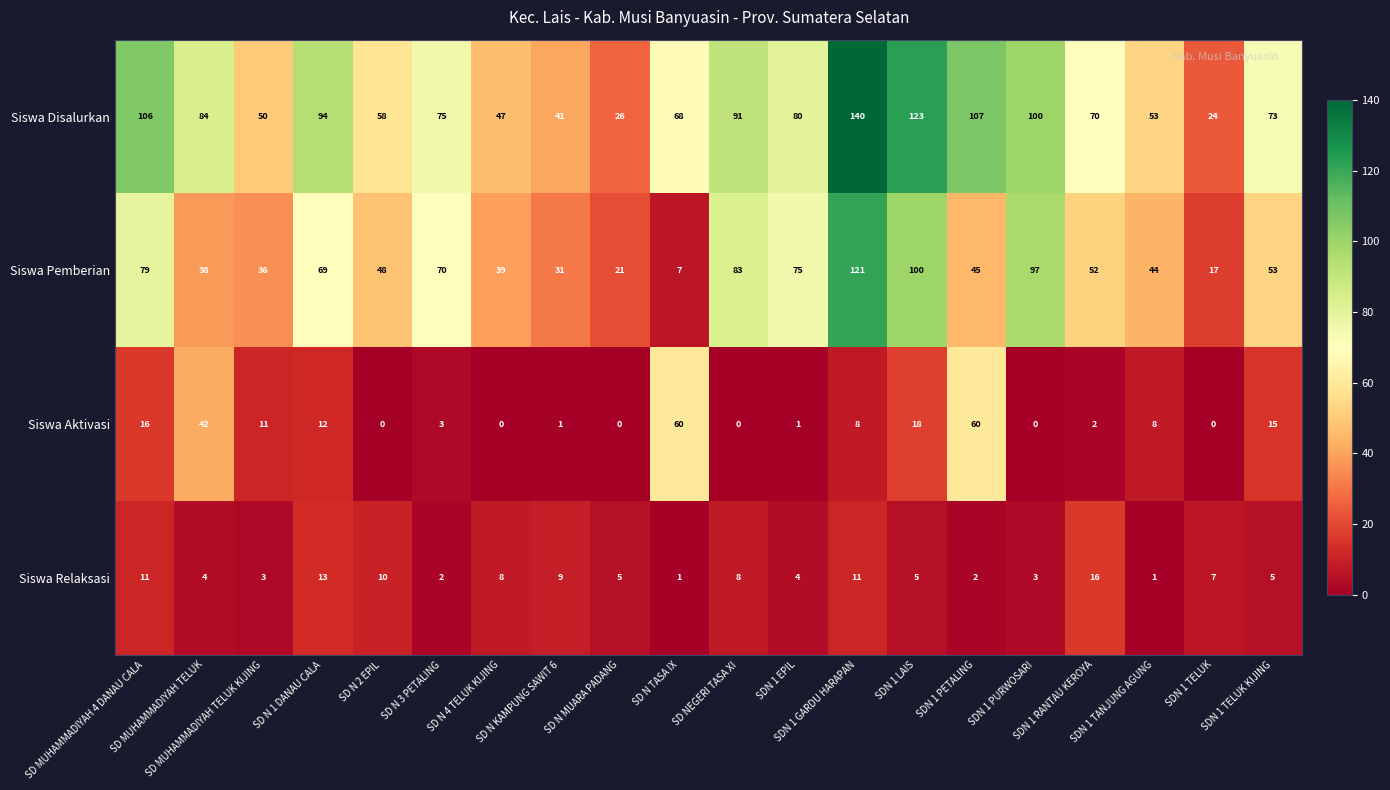

What is the difference between the second highest and minimum values in the Siswa Pemberian series?

93